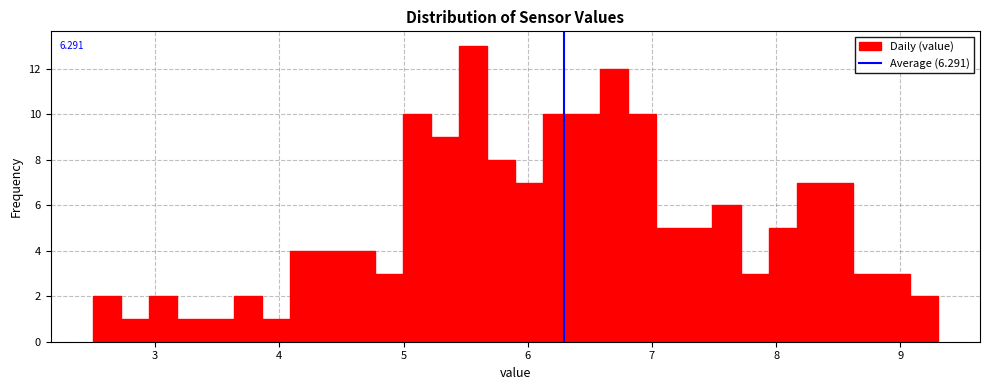

Read against the x-axis, roughly where is the centre of the tallest bar?

5.6